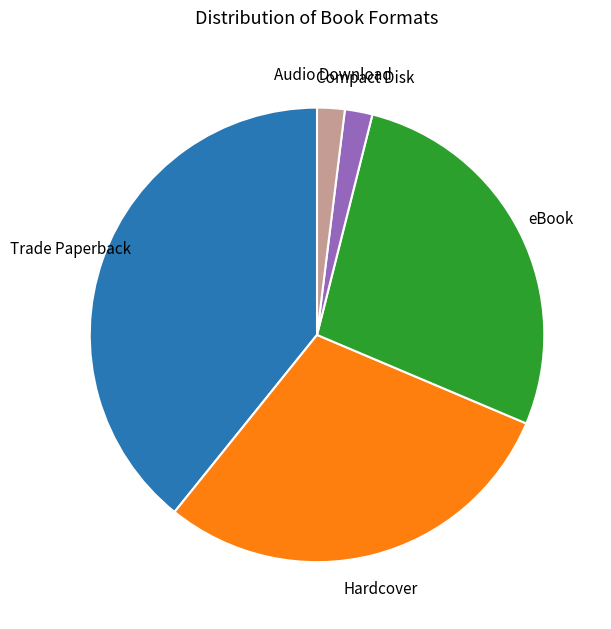

Is it true that Hardcover is 37% of the pie?

False